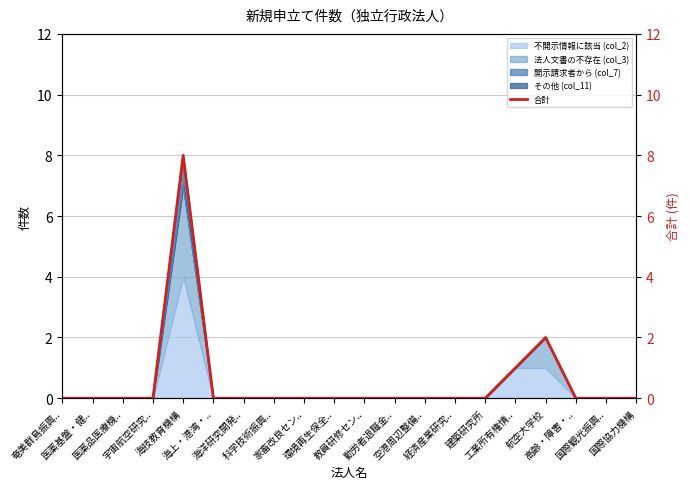

Is it true that the value at 環境再生保全.. is 0?

True